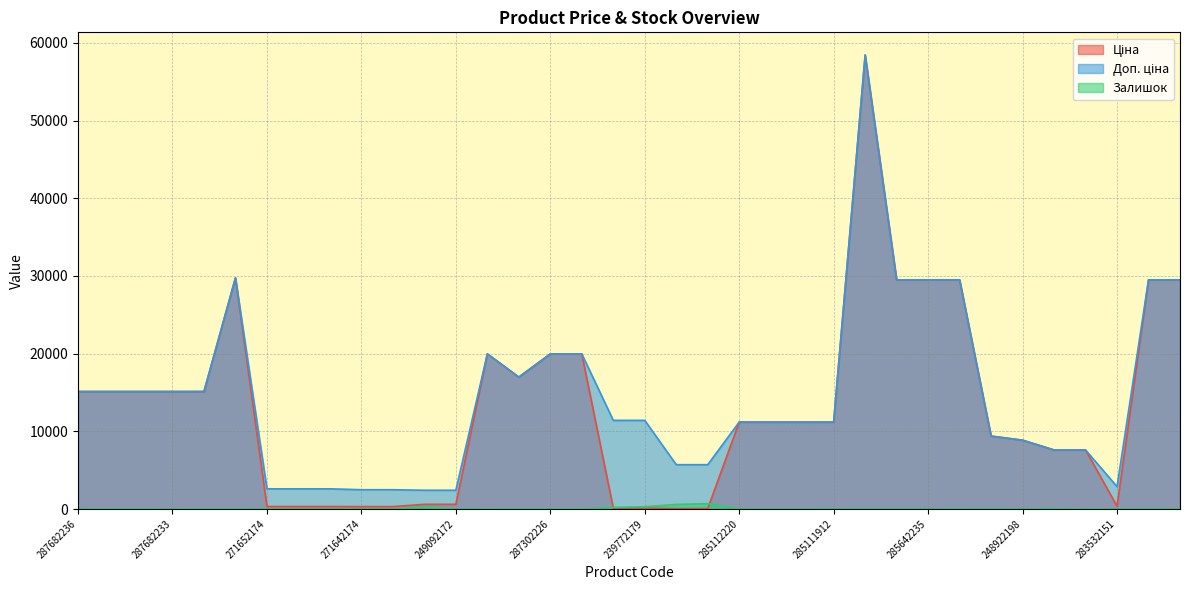

In Ціна, how many points are lower than both neighbors (excluding endpoints)?

2